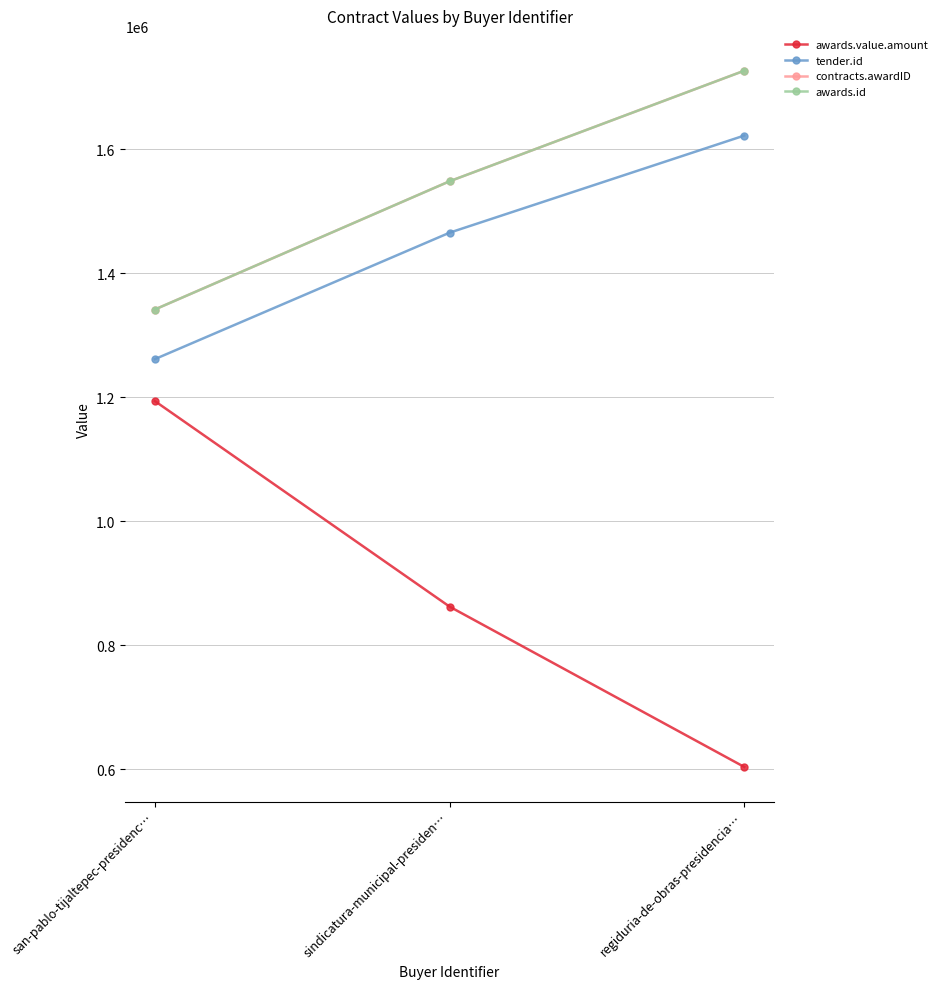

At which label is awards.id closest to 1533781?

sindicatura-municipal-presiden…